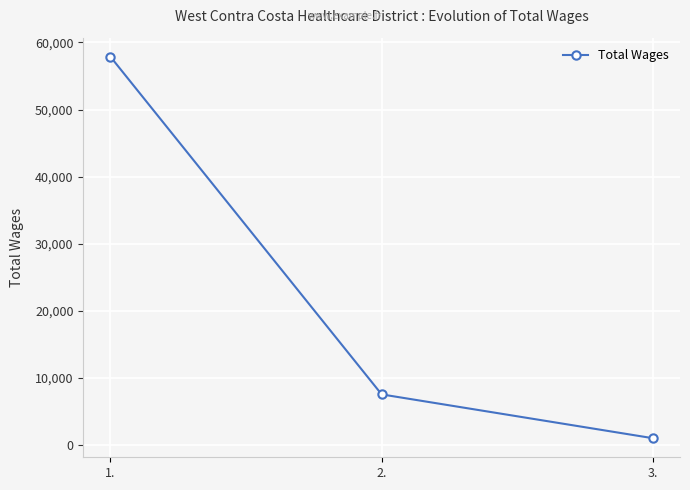

Reading left to right, list all the values displayed in this chart.

1.=57869	2.=7514	3.=980